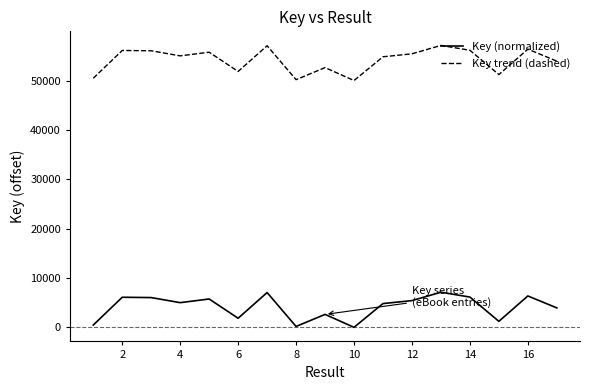

What is the difference between the maximum and minimum values in the Key (normalized) series?

7112.0